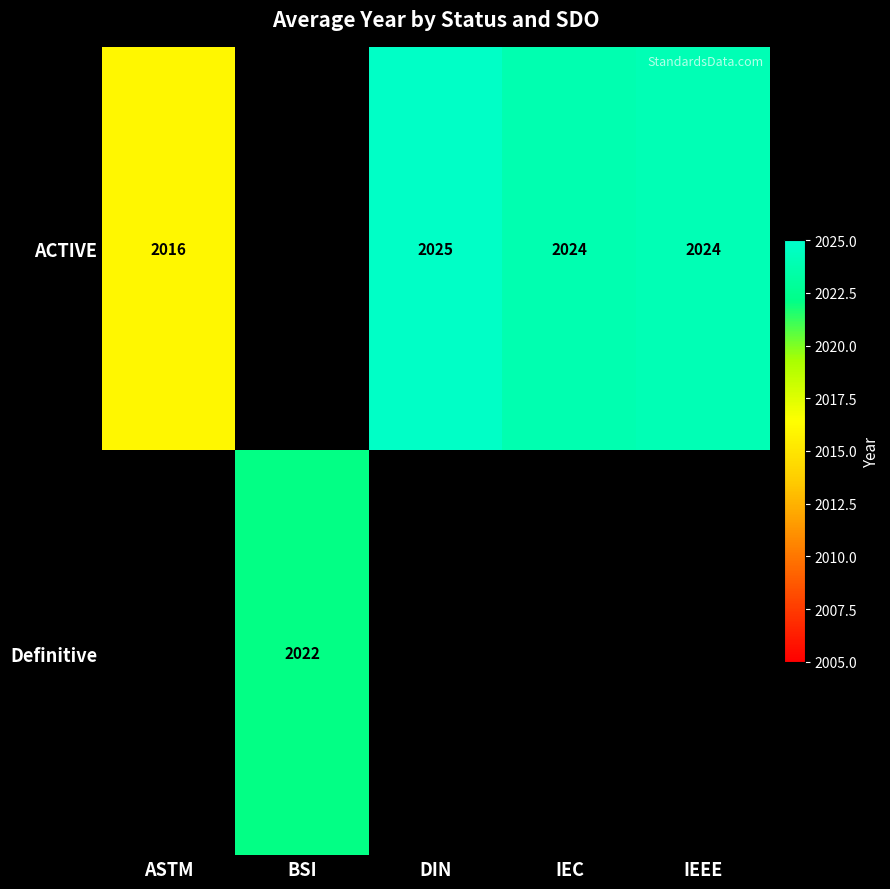

Between DIN and IEC, which is larger?

DIN